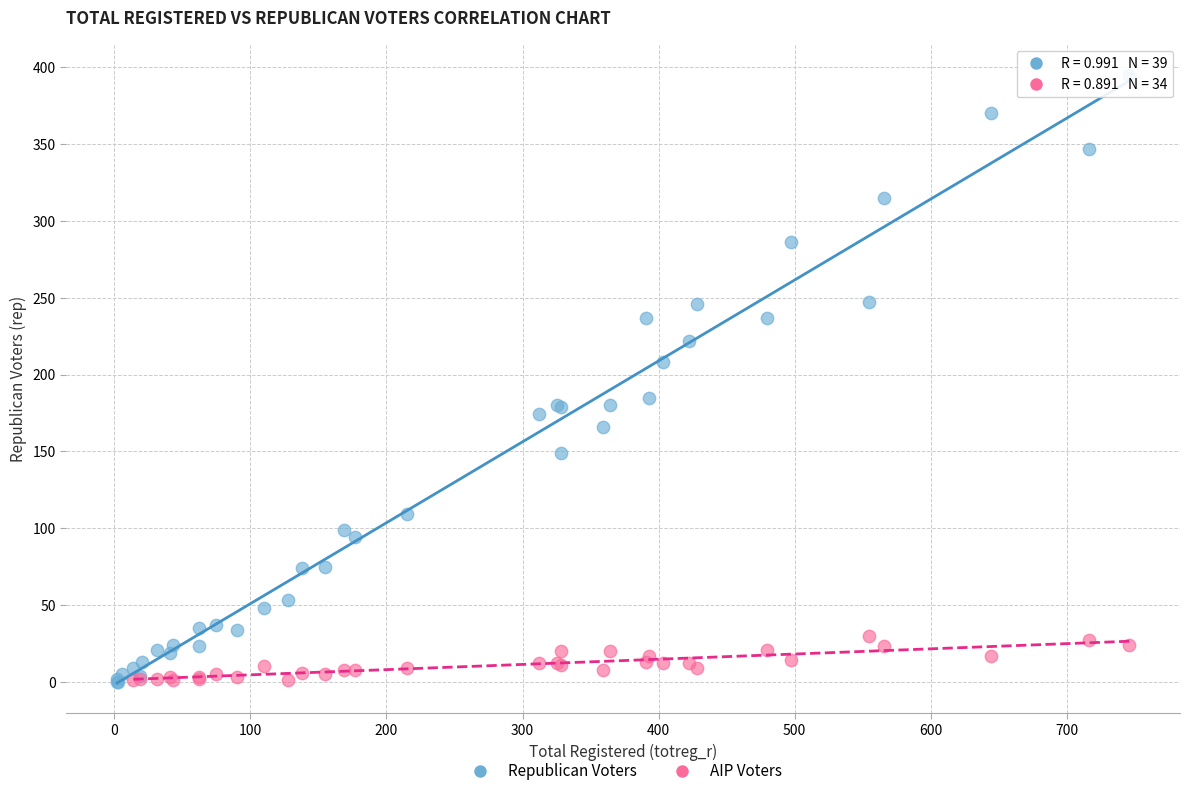

Which series has the widest spread of Y values?

Republican Voters